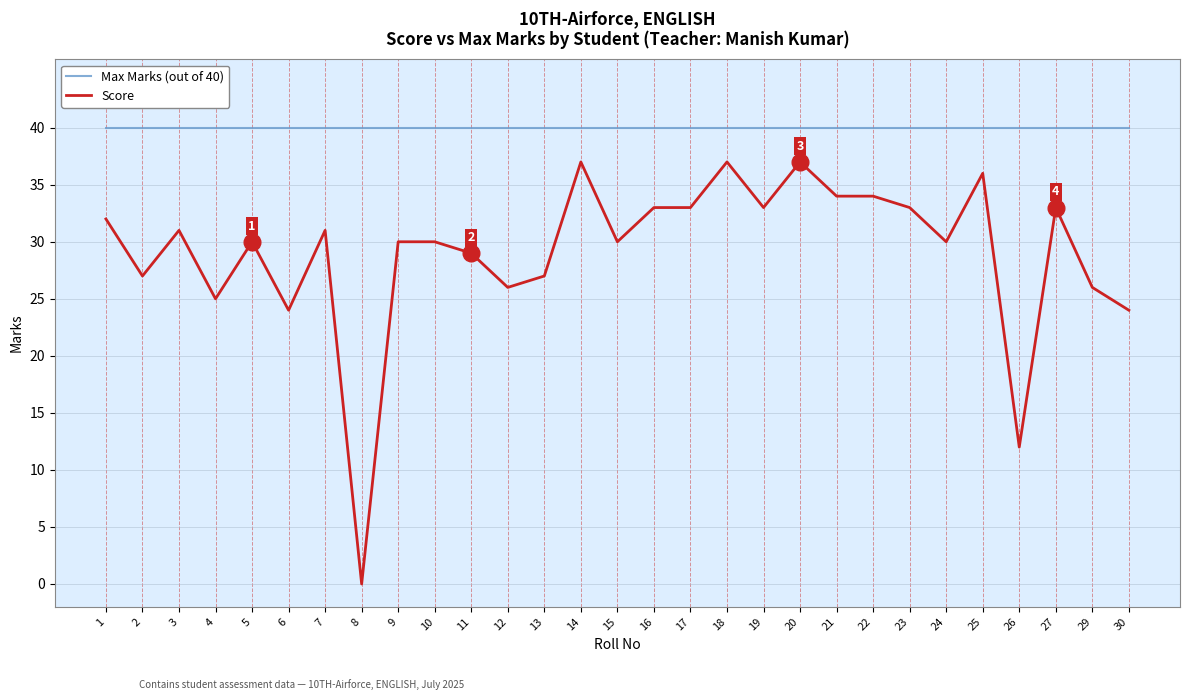

Which series has the widest spread of values?

Score